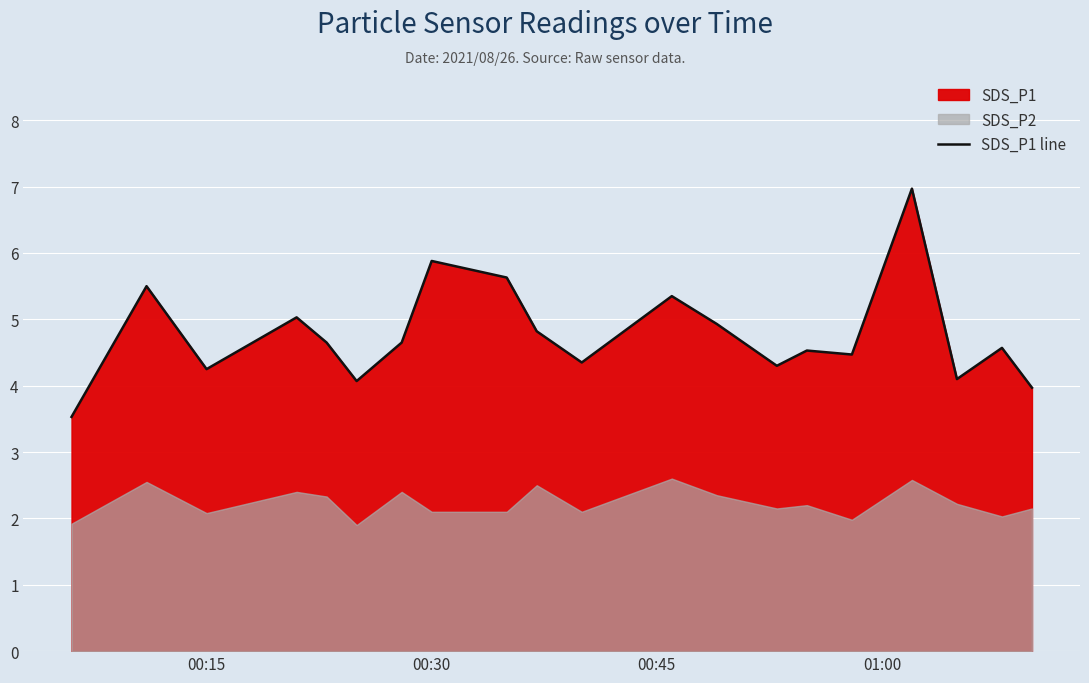

Reading left to right, extract all data points from this chart.

3.5	5.5	4.2	5.0	4.7	4.1	4.7	5.9	5.6	4.8	4.3	5.3	4.9	4.3	4.5	4.5	7.0	4.1	4.6	4.0